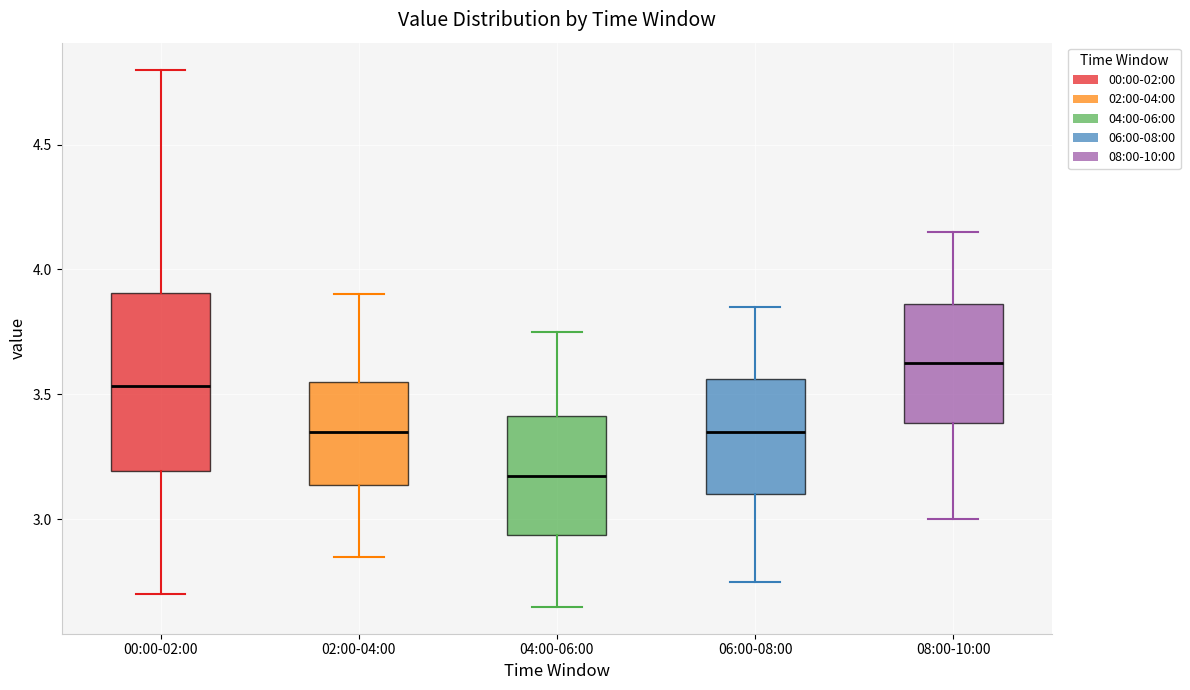

Which box's median line is the highest?

08:00-10:00